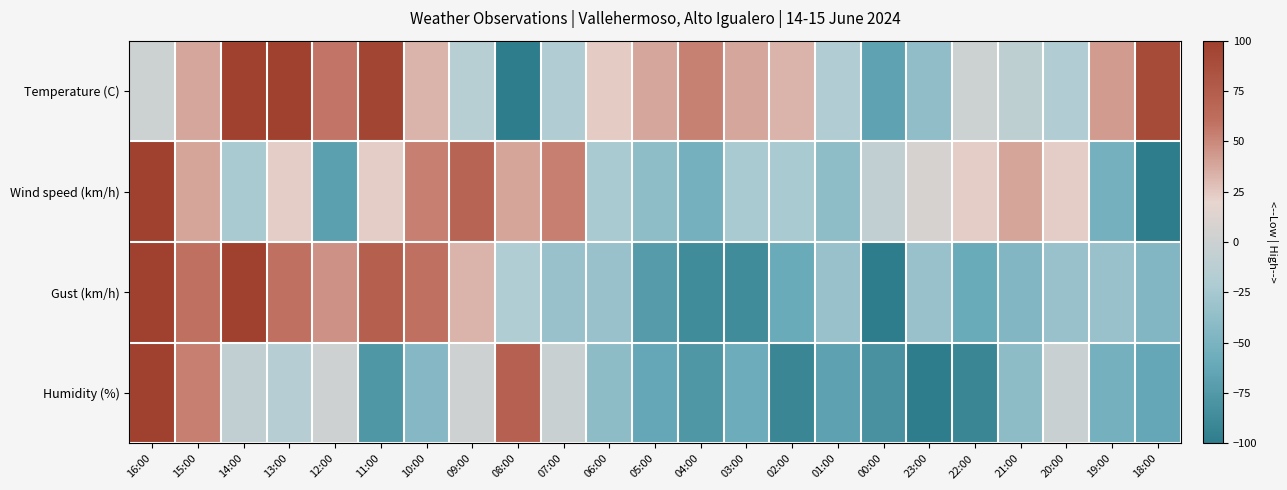

Reading left to right, extract all data points from this chart.

Temperature (C): 16:00=0.0	15:00=38.1	14:00=100.0	13:00=100.0	12:00=57.1	11:00=95.2	10:00=33.3	09:00=-14.3	08:00=-100.0	07:00=-19.0	06:00=23.8	05:00=38.1	04:00=52.4	03:00=38.1	02:00=33.3	01:00=-19.0	00:00=-66.7	23:00=-38.1	22:00=0.0	21:00=-9.5	20:00=-19.0	19:00=42.9	18:00=90.5
Wind speed (km/h): 16:00=100.0	15:00=38.5	14:00=-23.1	13:00=23.1	12:00=-69.2	11:00=23.1	10:00=53.8	09:00=69.2	08:00=38.5	07:00=53.8	06:00=-23.1	05:00=-38.5	04:00=-53.8	03:00=-23.1	02:00=-23.1	01:00=-38.5	00:00=-7.7	23:00=7.7	22:00=23.1	21:00=38.5	20:00=23.1	19:00=-53.8	18:00=-100.0
Gust (km/h): 16:00=100.0	15:00=60.0	14:00=100.0	13:00=60.0	12:00=46.7	11:00=73.3	10:00=60.0	09:00=33.3	08:00=-20.0	07:00=-33.3	06:00=-33.3	05:00=-73.3	04:00=-86.7	03:00=-86.7	02:00=-60.0	01:00=-33.3	00:00=-100.0	23:00=-33.3	22:00=-60.0	21:00=-46.7	20:00=-33.3	19:00=-33.3	18:00=-46.7
Humidity (%): 16:00=100.0	15:00=53.5	14:00=-7.0	13:00=-16.3	12:00=2.3	11:00=-76.7	10:00=-44.2	09:00=2.3	08:00=72.1	07:00=-2.3	06:00=-39.5	05:00=-62.8	04:00=-76.7	03:00=-58.1	02:00=-90.7	01:00=-67.4	00:00=-81.4	23:00=-100.0	22:00=-90.7	21:00=-39.5	20:00=-2.3	19:00=-53.5	18:00=-62.8